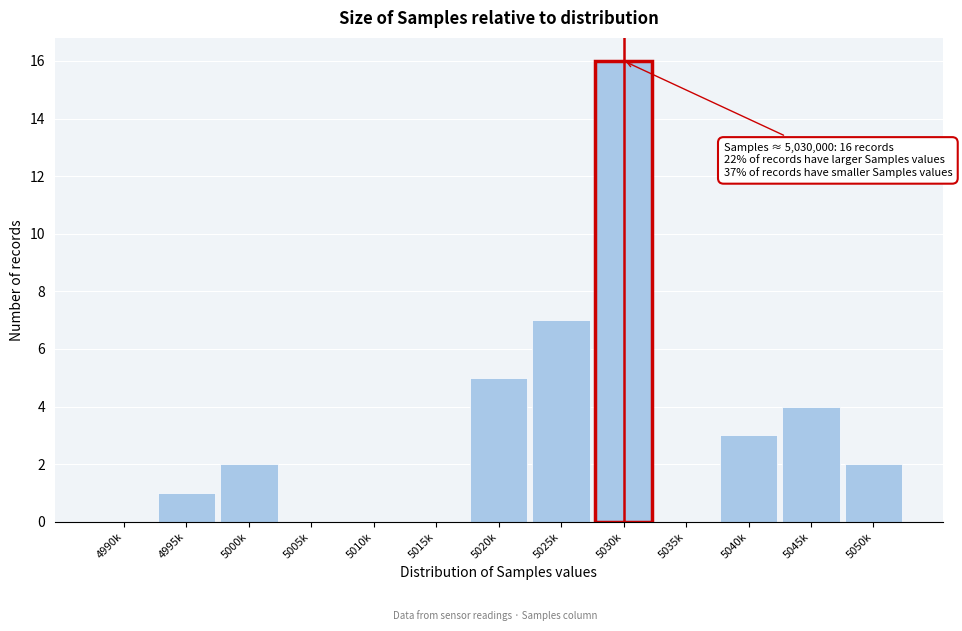

Reading right to left, what are all the values shown in this chart?

5050k=2	5045k=4	5040k=3	5035k=0	5030k=16	5025k=7	5020k=5	5015k=0	5010k=0	5005k=0	5000k=2	4995k=1	4990k=0